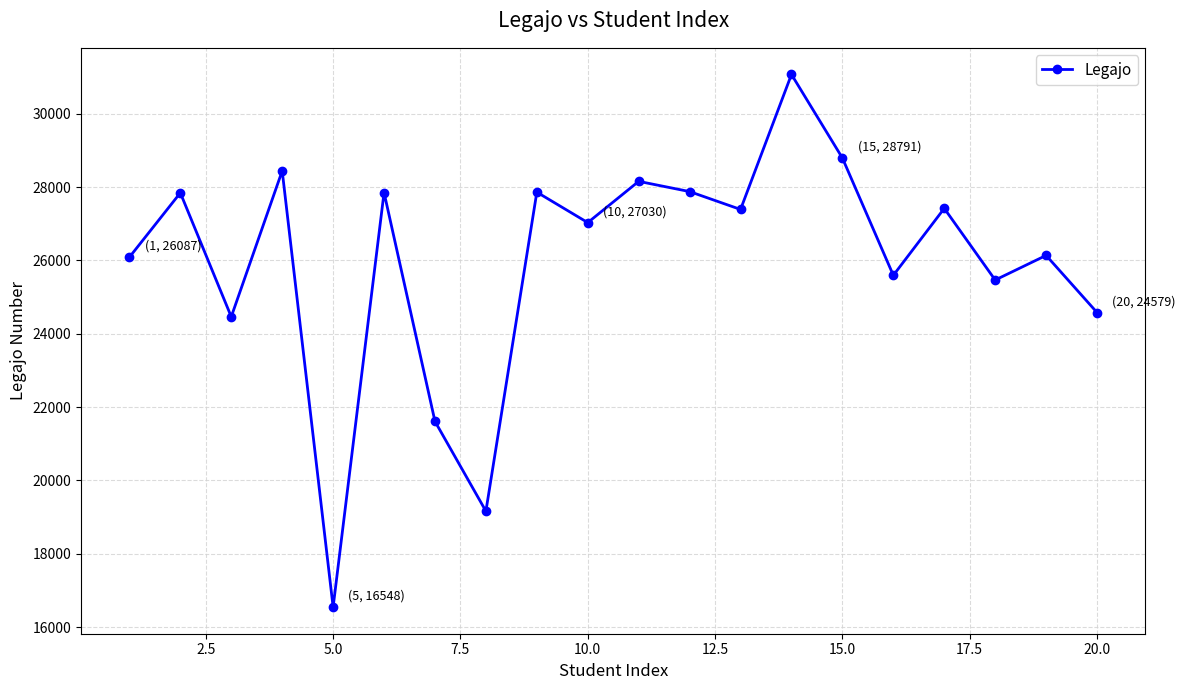

True or false: there are more than 0 points higher than both neighbors.

True